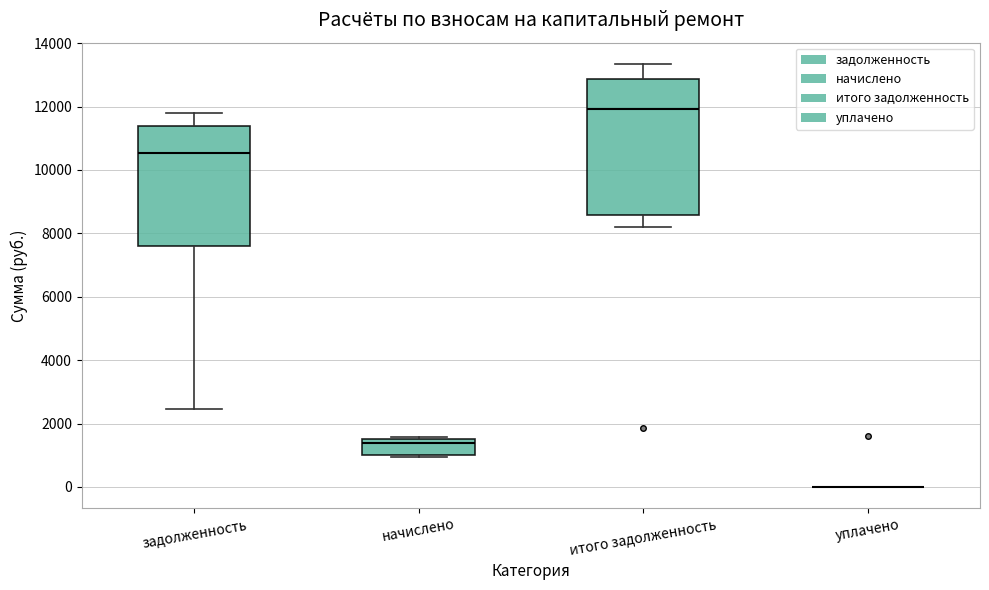

Which box is the tallest, from its lower edge to its upper edge?

итого задолженность